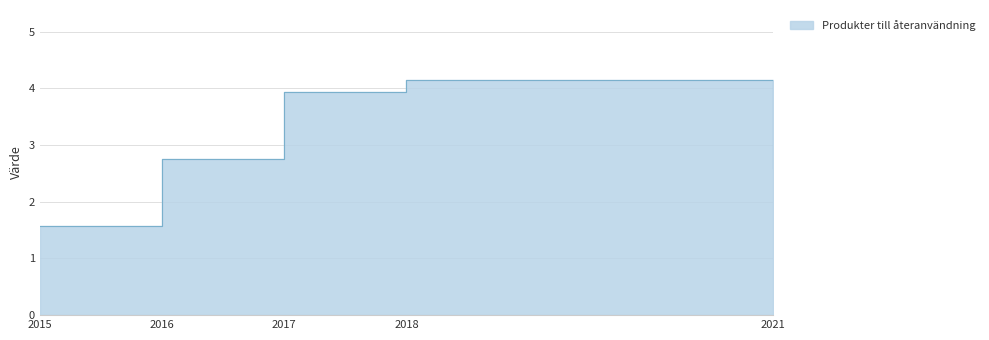

How many data points does each series have?

5